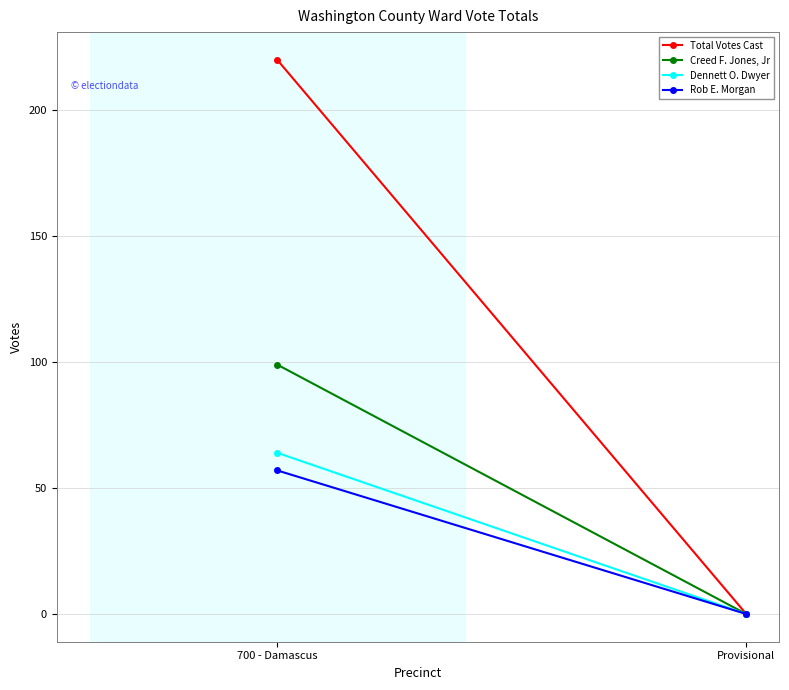

Between 700 - Damascus and Provisional, which series saw the biggest shift?

Total Votes Cast